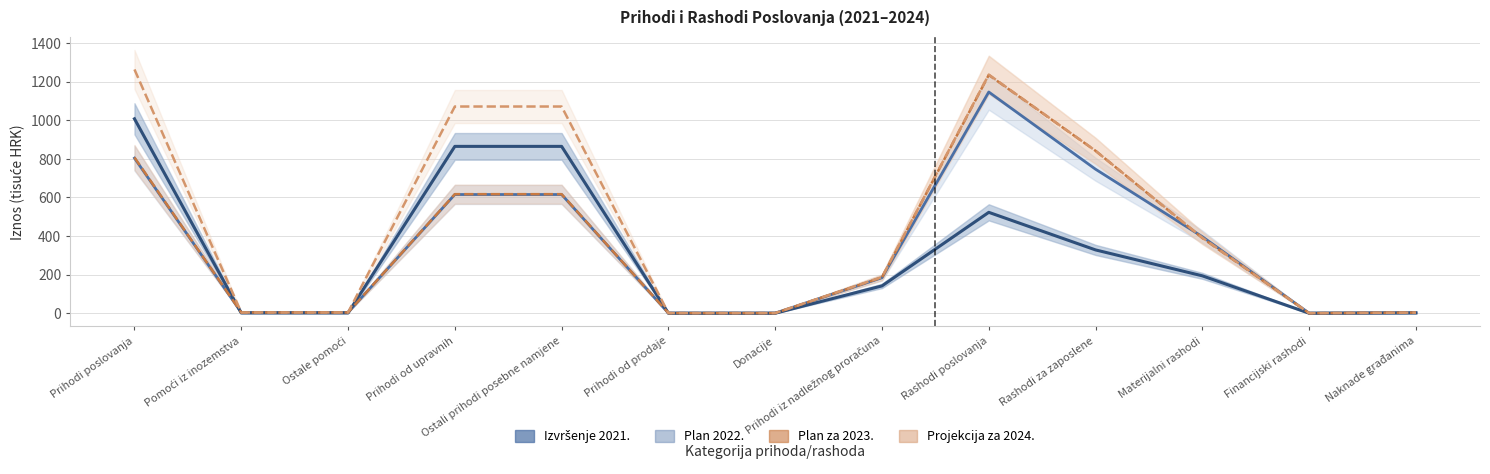

Reading left to right, transcribe all the data shown in this chart.

Izvršenje 2021.: Prihodi poslovanja=1008.0	Pomoći iz inozemstva=1.3	Ostale pomoći=1.3	Prihodi od upravnih=865.0	Ostali prihodi posebne namjene=865.0	Prihodi od prodaje=0.0	Donacije=0.0	Prihodi iz nadležnog proračuna=141.6	Rashodi poslovanja=523.1	Rashodi za zaposlene=328.2	Materijalni rashodi=193.8	Financijski rashodi=0.0	Naknade građanima=1.0
Plan 2022.: Prihodi poslovanja=804.1	Pomoći iz inozemstva=4.0	Ostale pomoći=4.0	Prihodi od upravnih=615.4	Ostali prihodi posebne namjene=615.4	Prihodi od prodaje=0.7	Donacije=0.7	Prihodi iz nadležnog proračuna=184.1	Rashodi poslovanja=1146.9	Rashodi za zaposlene=746.5	Materijalni rashodi=396.8	Financijski rashodi=0.3	Naknade građanima=3.3
Plan za 2023.: Prihodi poslovanja=807.6	Pomoći iz inozemstva=4.0	Ostale pomoći=4.0	Prihodi od upravnih=617.3	Ostali prihodi posebne namjene=617.3	Prihodi od prodaje=0.7	Donacije=0.7	Prihodi iz nadležnog proračuna=185.7	Rashodi poslovanja=1235.2	Rashodi za zaposlene=842.0	Materijalni rashodi=389.7	Financijski rashodi=0.3	Naknade građanima=3.3
Projekcija za 2024.: Prihodi poslovanja=1263.9	Pomoći iz inozemstva=4.0	Ostale pomoći=4.0	Prihodi od upravnih=1071.7	Ostali prihodi posebne namjene=1071.7	Prihodi od prodaje=0.7	Donacije=0.7	Prihodi iz nadležnog proračuna=187.5	Rashodi poslovanja=1237.0	Rashodi za zaposlene=842.0	Materijalni rashodi=391.5	Financijski rashodi=0.3	Naknade građanima=3.3